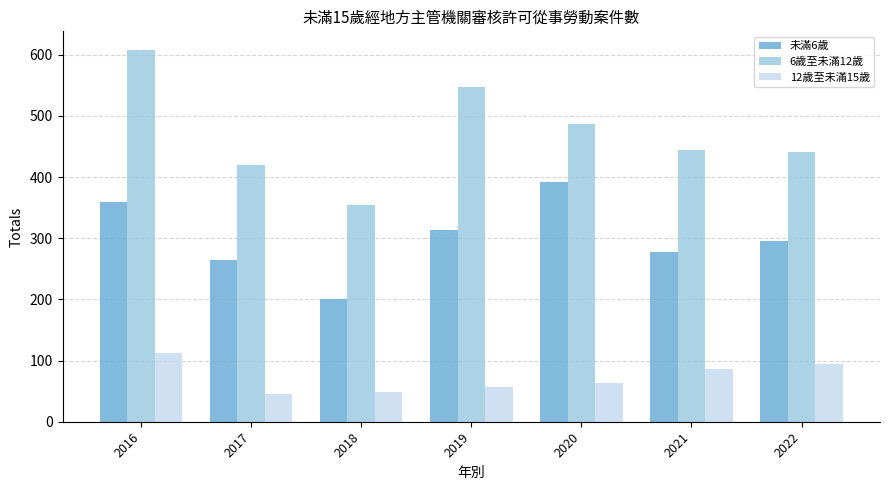

Which series changed the most between 2016 and 2021?

6歲至未滿12歲